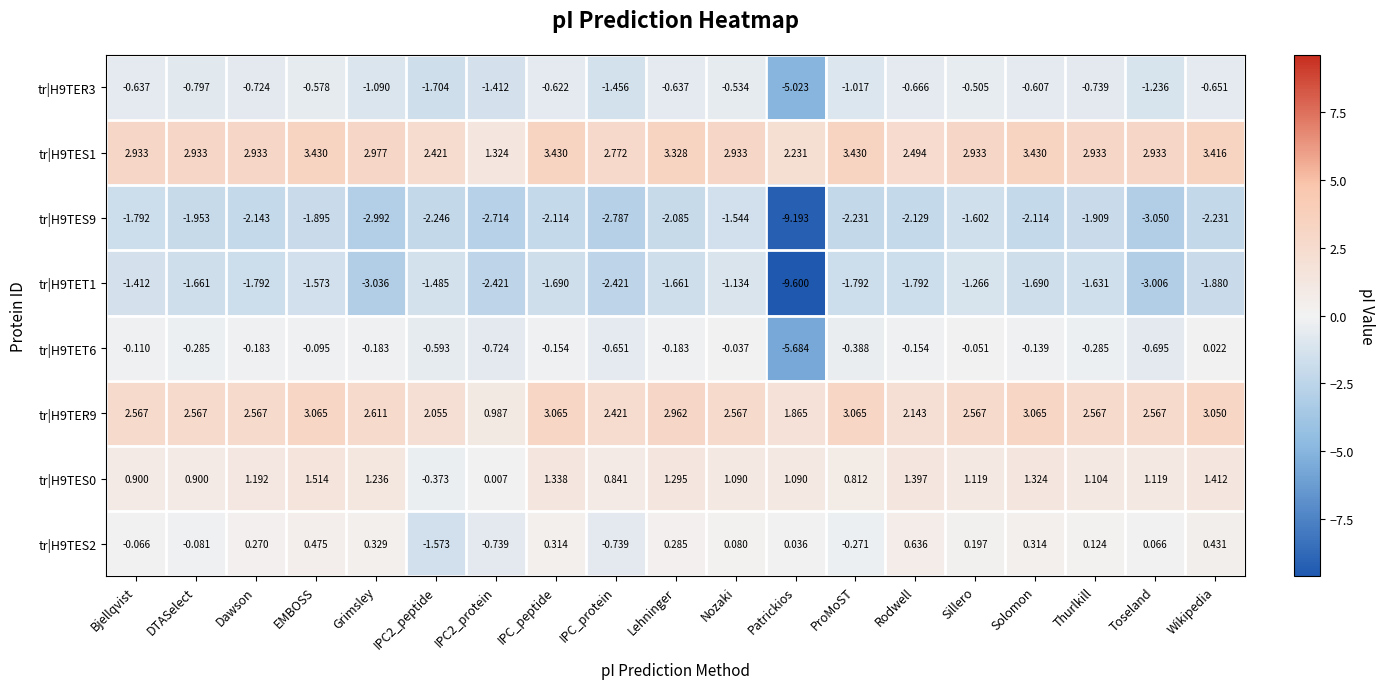

How many categories are shown in the chart?

19